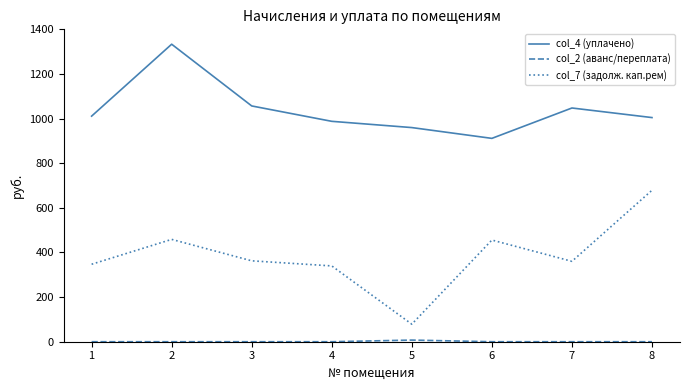

True or false: col_7 (задолж. кап.рем) and col_4 (уплачено) intersect in this chart.

False